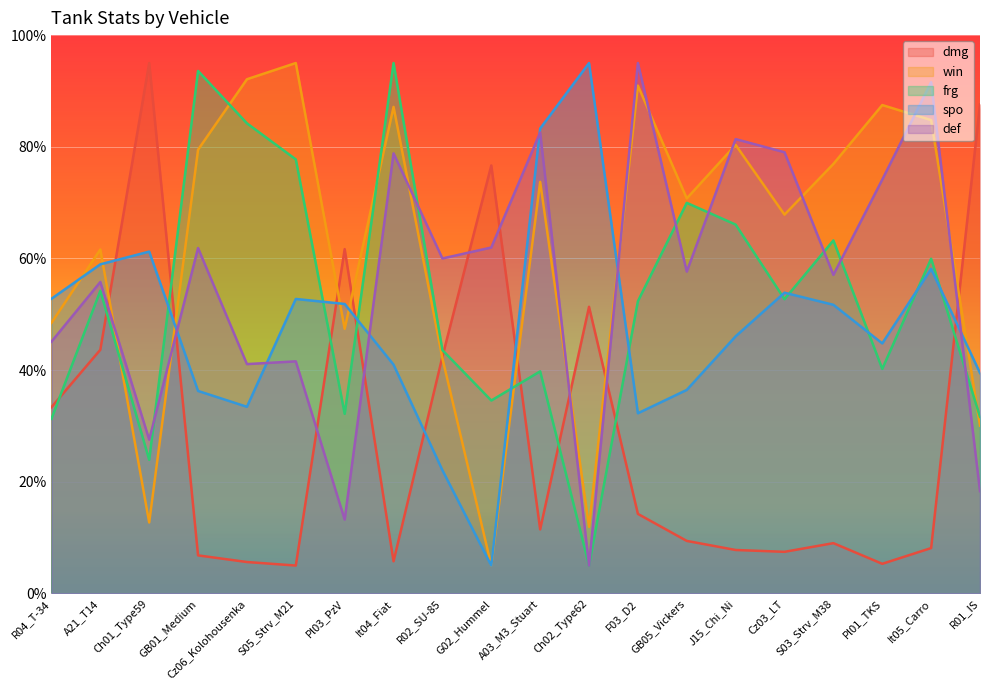

How many intersections are there between spo and dmg?

7